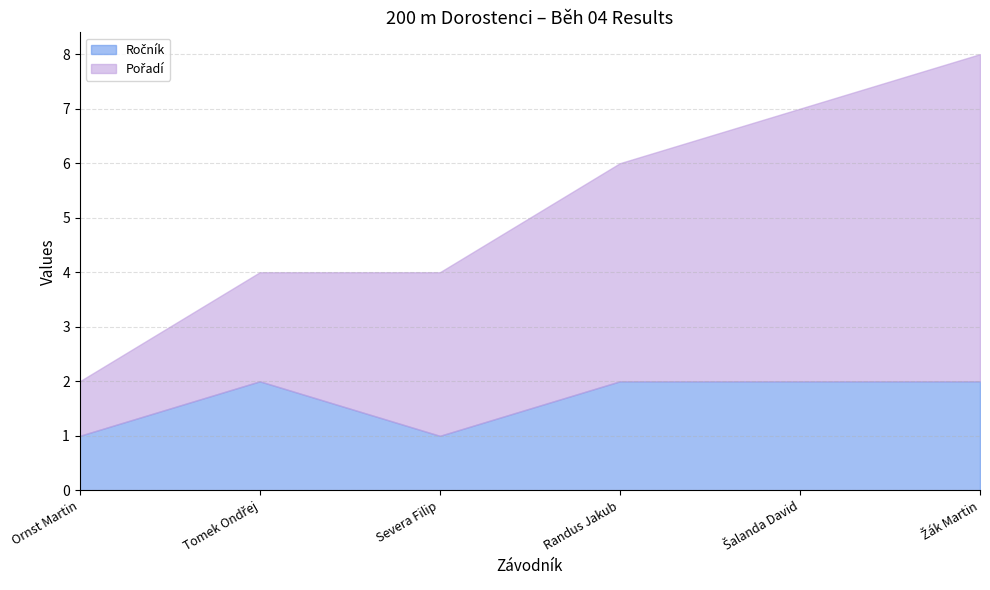

True or false: Pořadí and Ročník cross at least once.

False